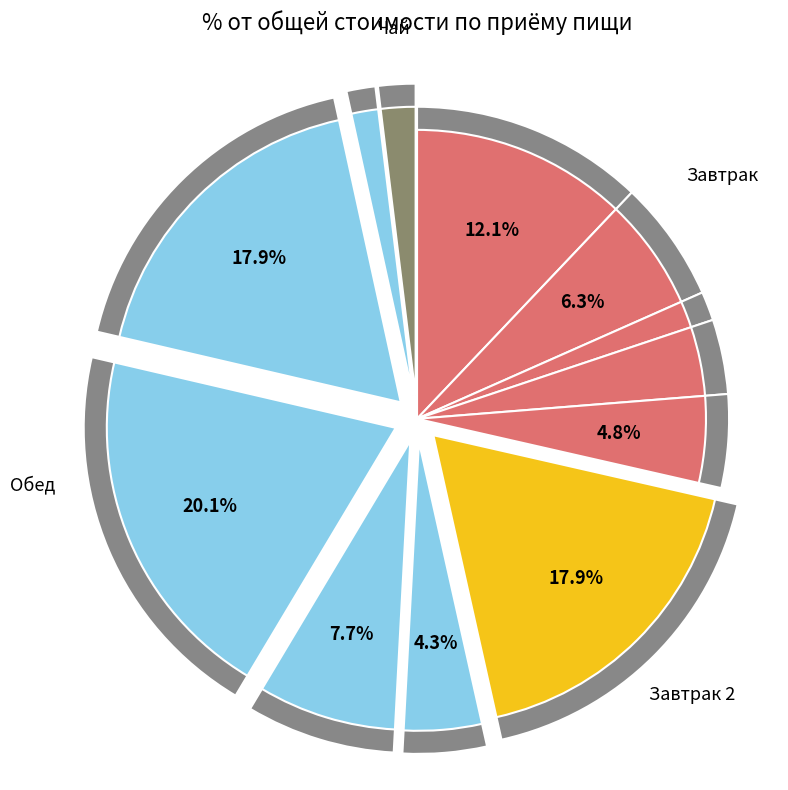

Is it true that Хлеб (завтрак) is 12% of the pie?

False